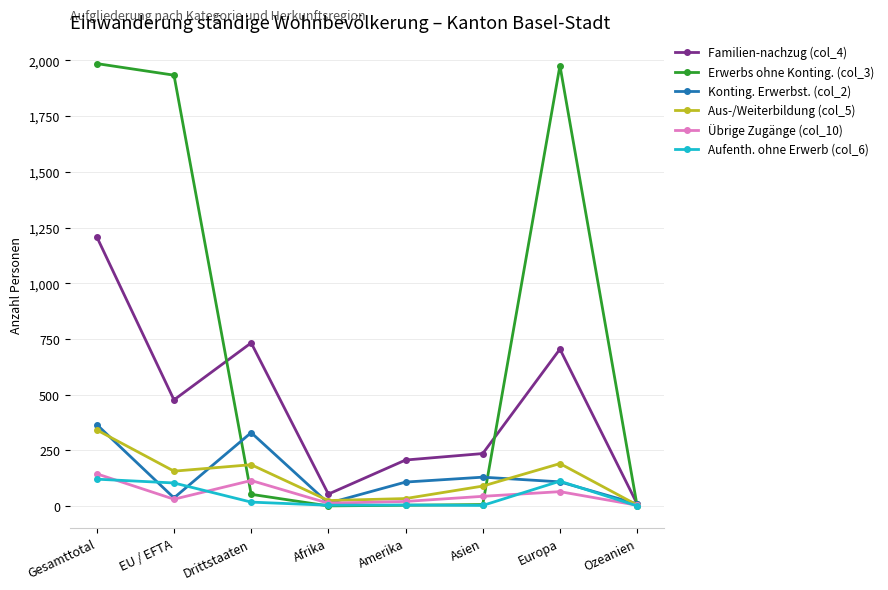

Which series has the widest spread of values?

Erwerbs ohne Konting. (col_3)